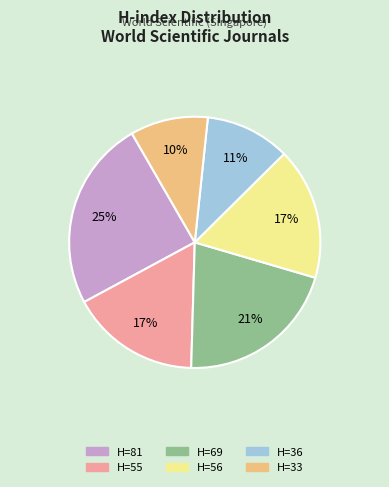

To the nearest percent, what is the difference between the largest and smallest slice percentages?

15%